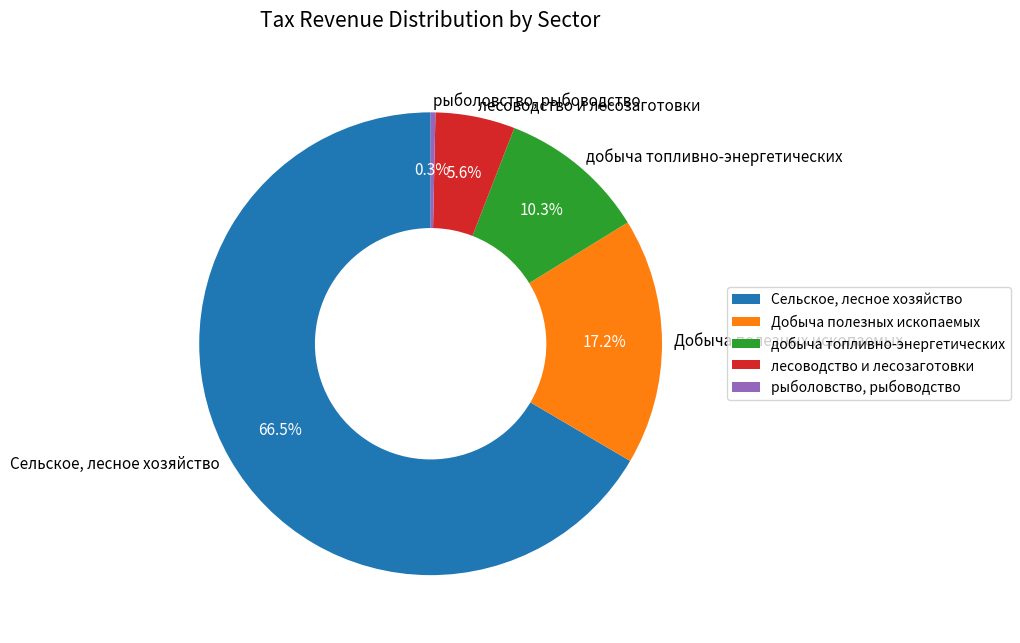

Which category accounts for the majority?

Сельское, лесное хозяйство